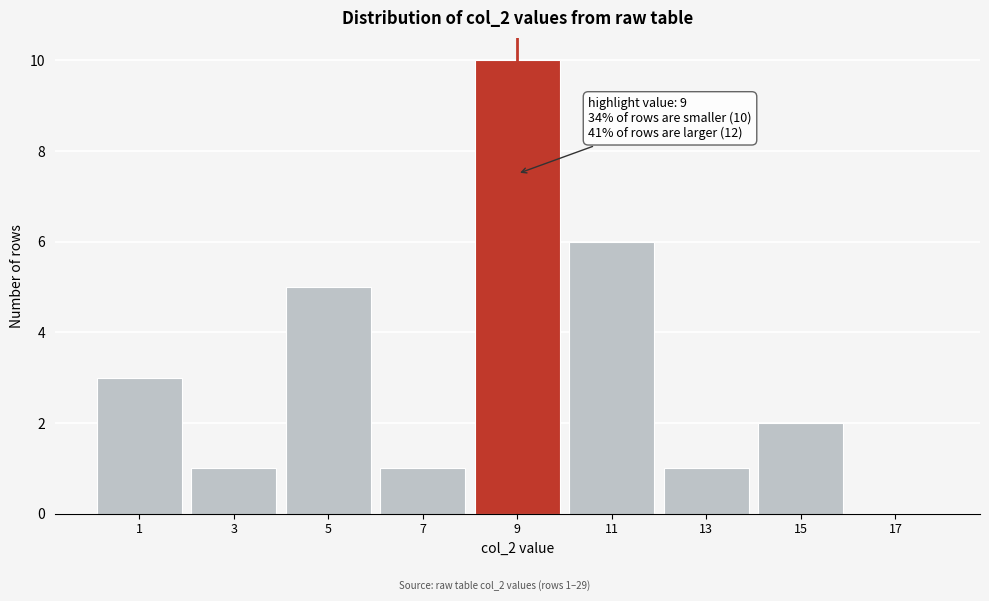

Reading left to right, extract all data points from this chart.

1=3	3=1	5=5	7=1	9=10	11=6	13=1	15=2	17=0